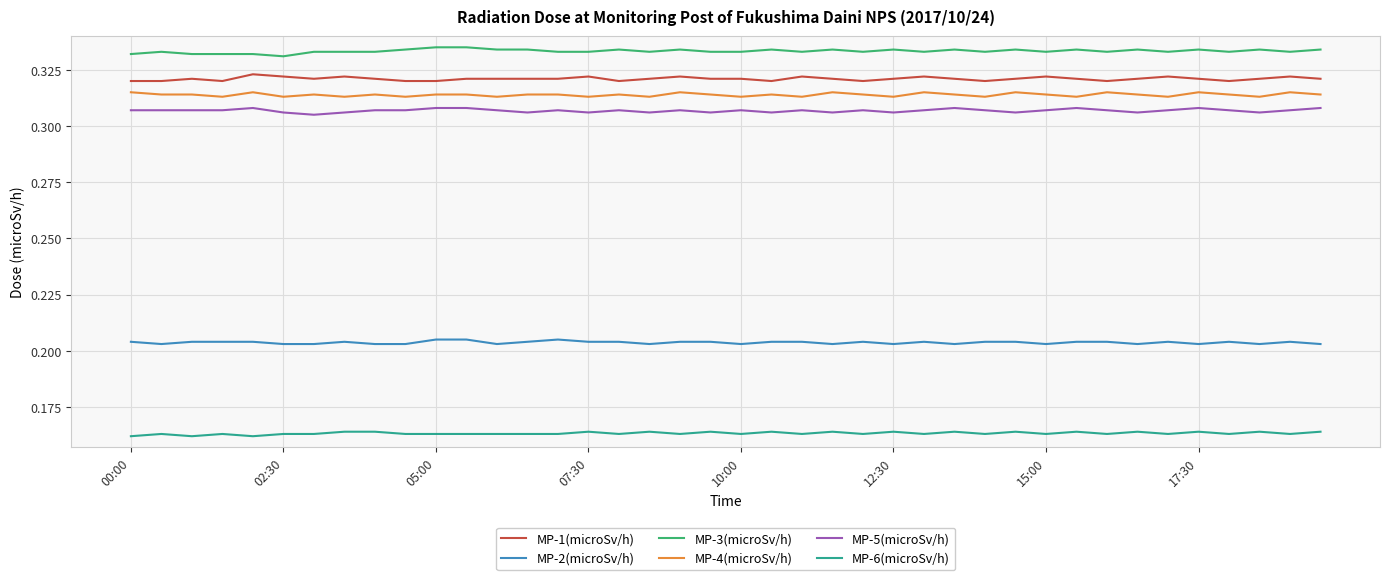

True or false: MP-4(microSv/h) and MP-3(microSv/h) intersect in this chart.

False